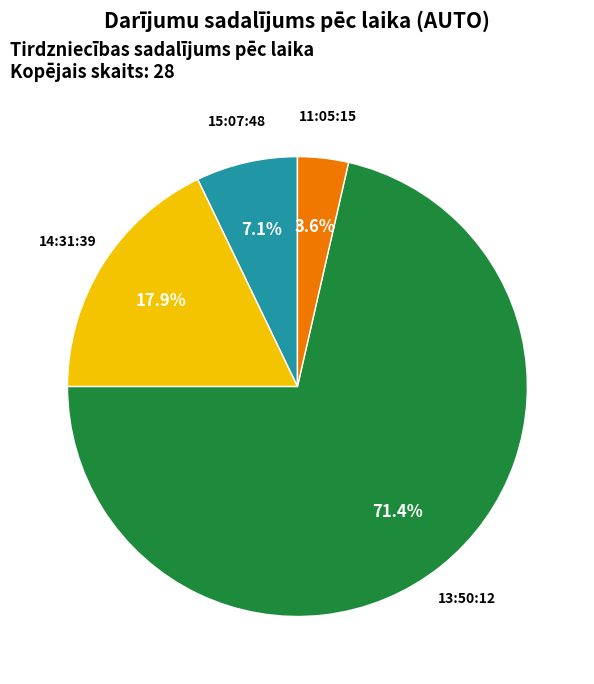

What percentage is the 14:31:39 slice, to the nearest percent?

18%